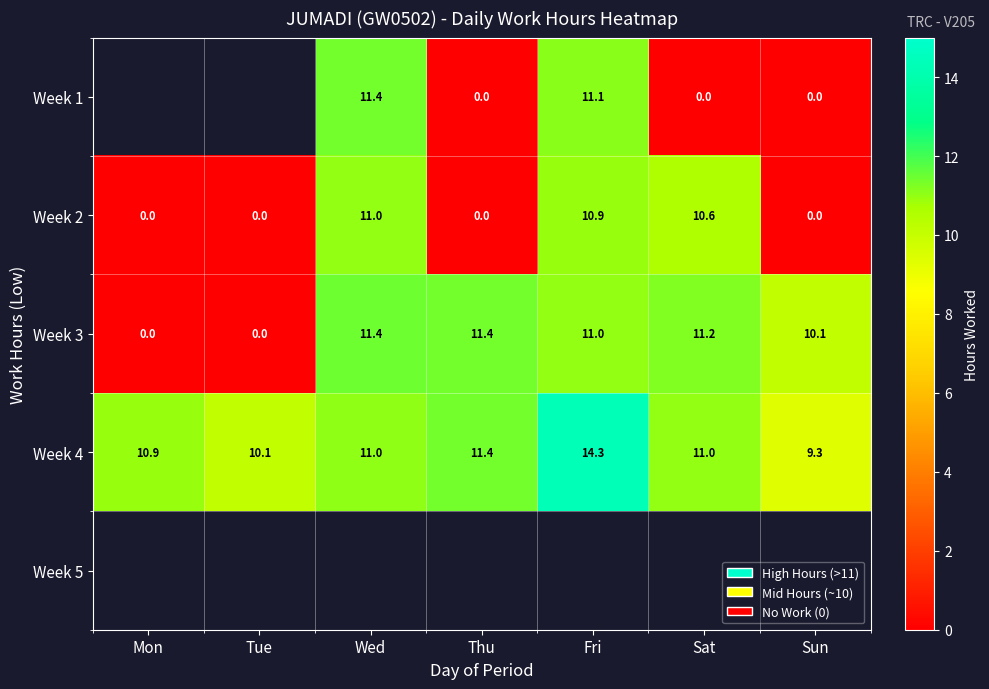

What value does the Week 4 series have at Sun?

9.3